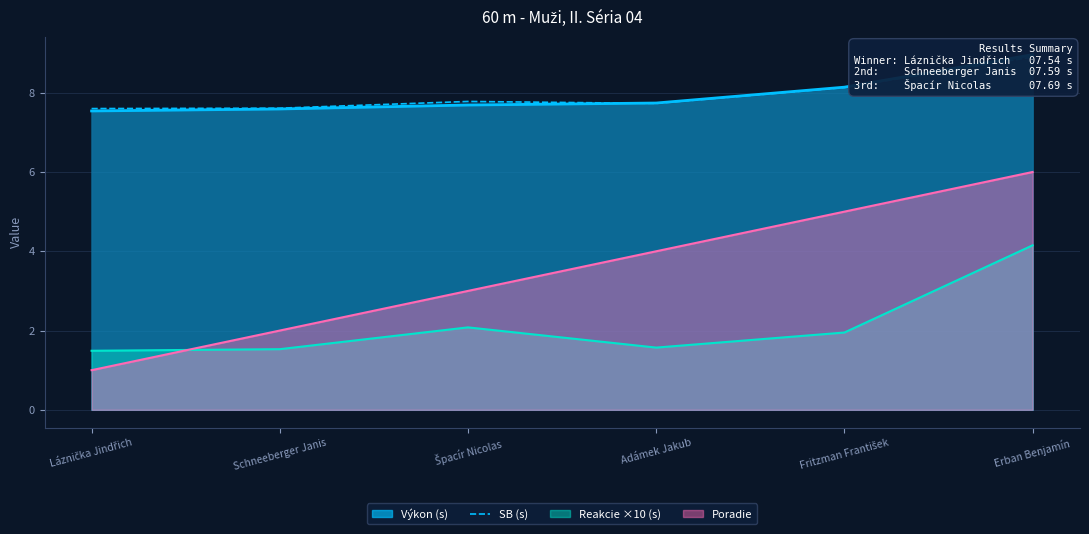

What is the label of the 6th point from the left?

Erban Benjamín